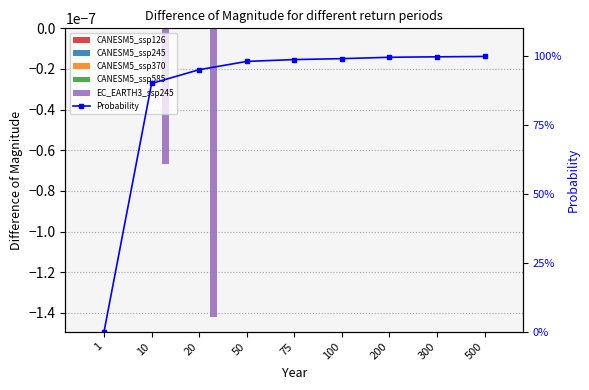

What is the difference between the highest and lowest values at 10?

0.9